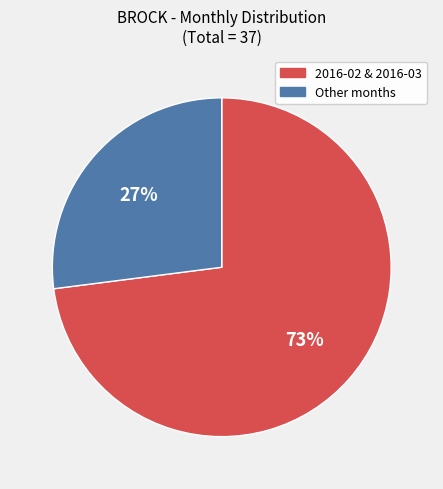

Which slice is the smallest?

Other months